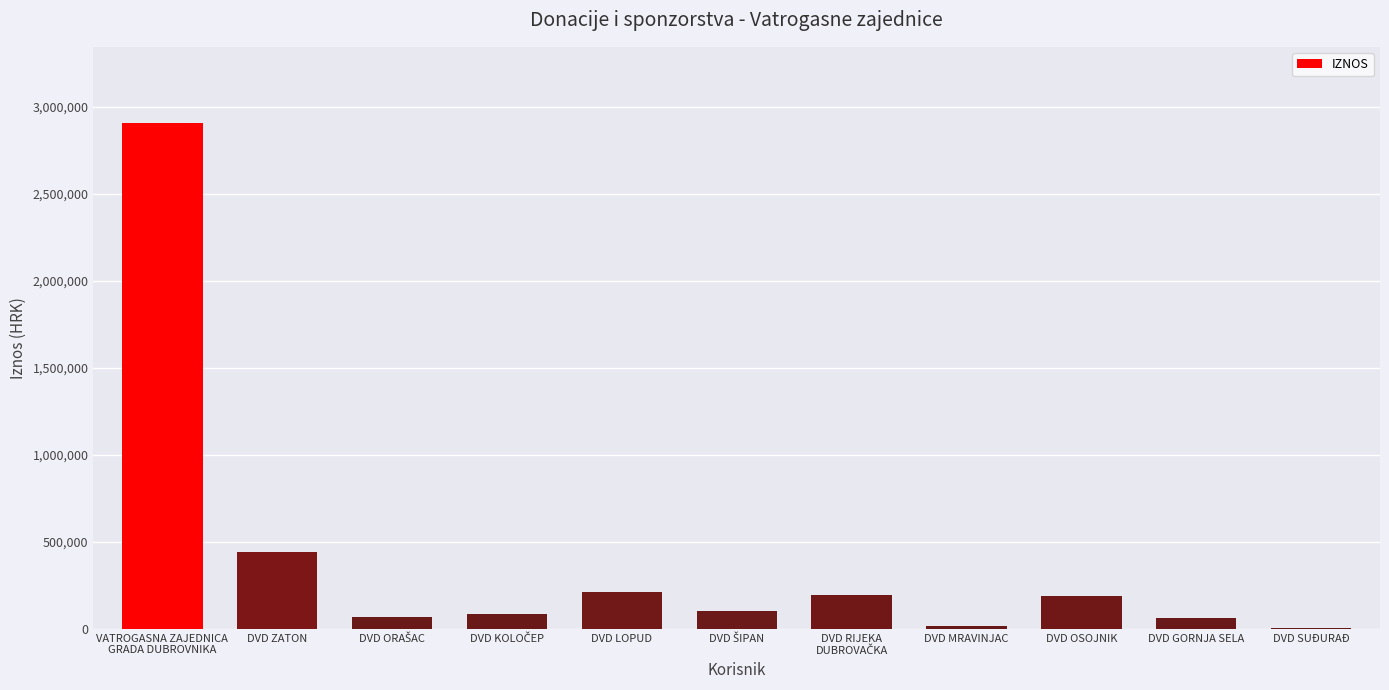

The value at DVD LOPUD is 215000. True or false?

True